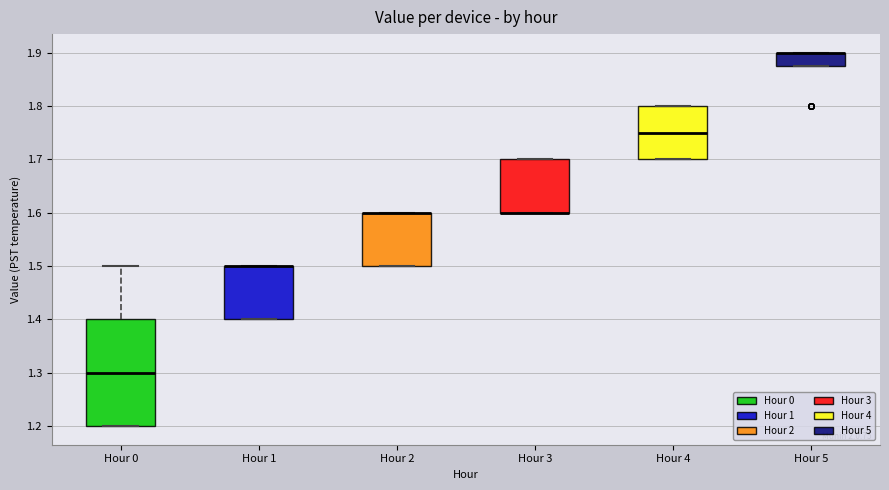

Reading left to right, read every box against the y-axis: the position of its median line, the range the box covers, and the ends of its whiskers. The values are not printed on the chart, so give them approximately, as read against the axis.

Hour 0: median 1.30, box 1.20 to 1.40, whiskers 1.20 to 1.50
Hour 1: median 1.50 (drawn on the box's upper edge), box 1.40 to 1.50, whiskers 1.40 to 1.50
Hour 2: median 1.60 (drawn on the box's upper edge), box 1.50 to 1.60, whiskers 1.50 to 1.60
Hour 3: median 1.60 (drawn on the box's lower edge), box 1.60 to 1.70, whiskers 1.60 to 1.70
Hour 4: median 1.75, box 1.70 to 1.80, whiskers 1.70 to 1.80
Hour 5: median 1.90 (drawn on the box's upper edge), box 1.88 to 1.90, whiskers 1.88 to 1.90